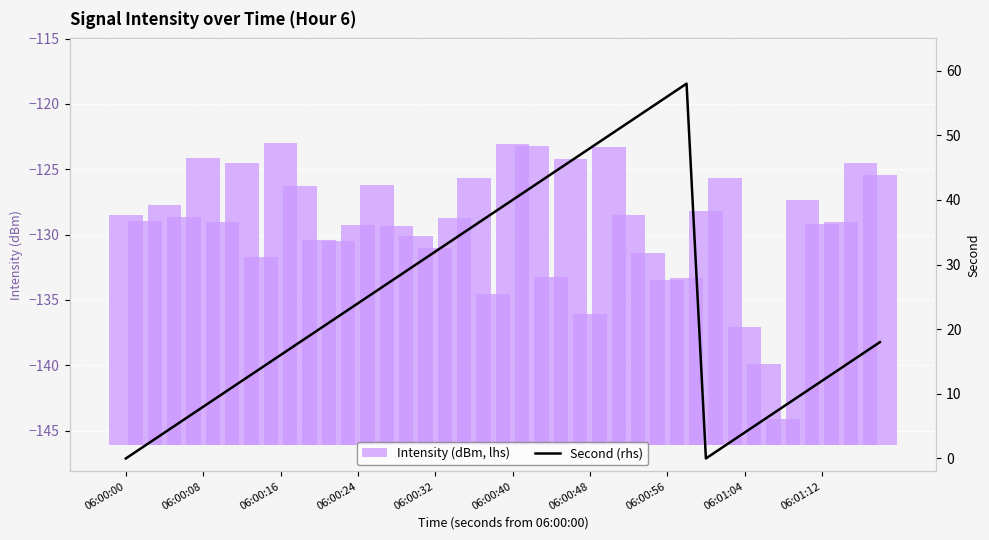

List the series in order of their overall mean, lowest first.

Intensity (dBm, lhs), Second (rhs)